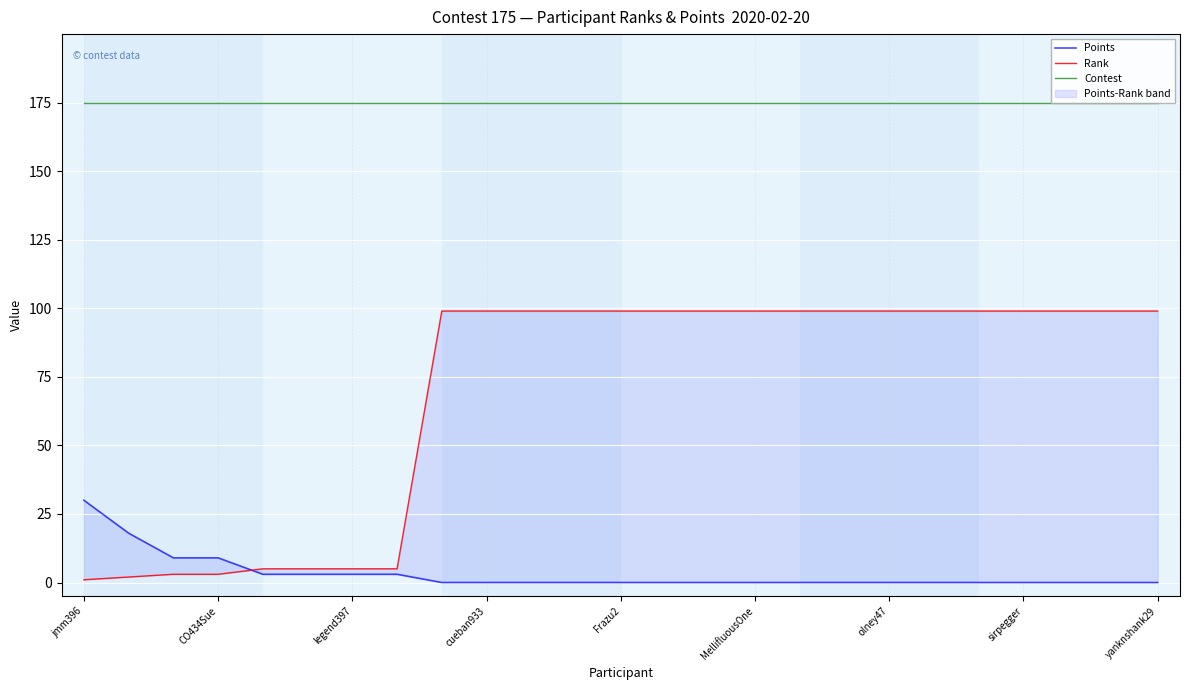

Rank the categories by Contest value from highest to lowest.

jmm396, CO434Sue, legend397, cueban933, Frazu2, MellifluousOne, olney47, sirpegger, yanknshank29, 9, 10, 11, 12, 13, 14, 15, 16, 17, 18, 19, 20, 21, 22, 23, 24